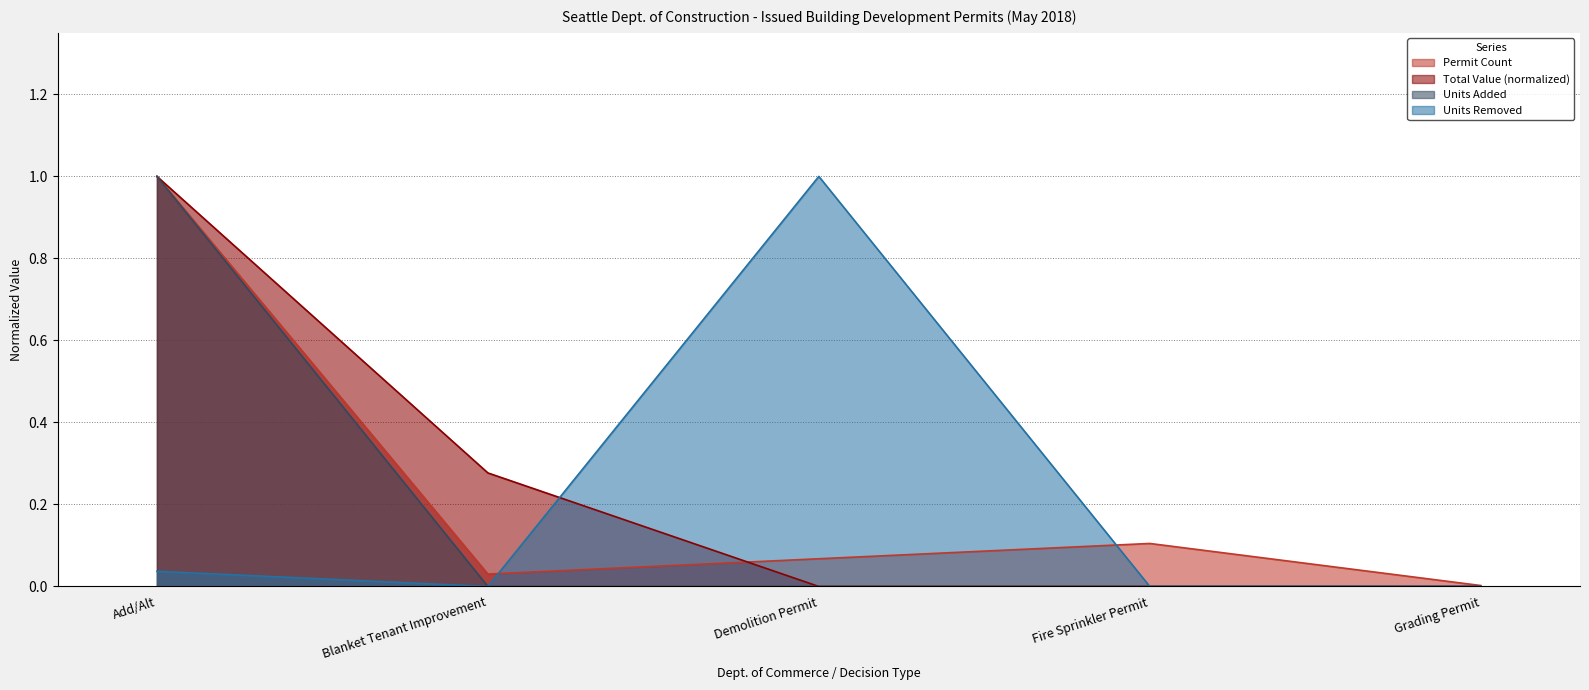

The Total Value (x1000) series shows -0.4 at Demolition Permit. True or false?

False